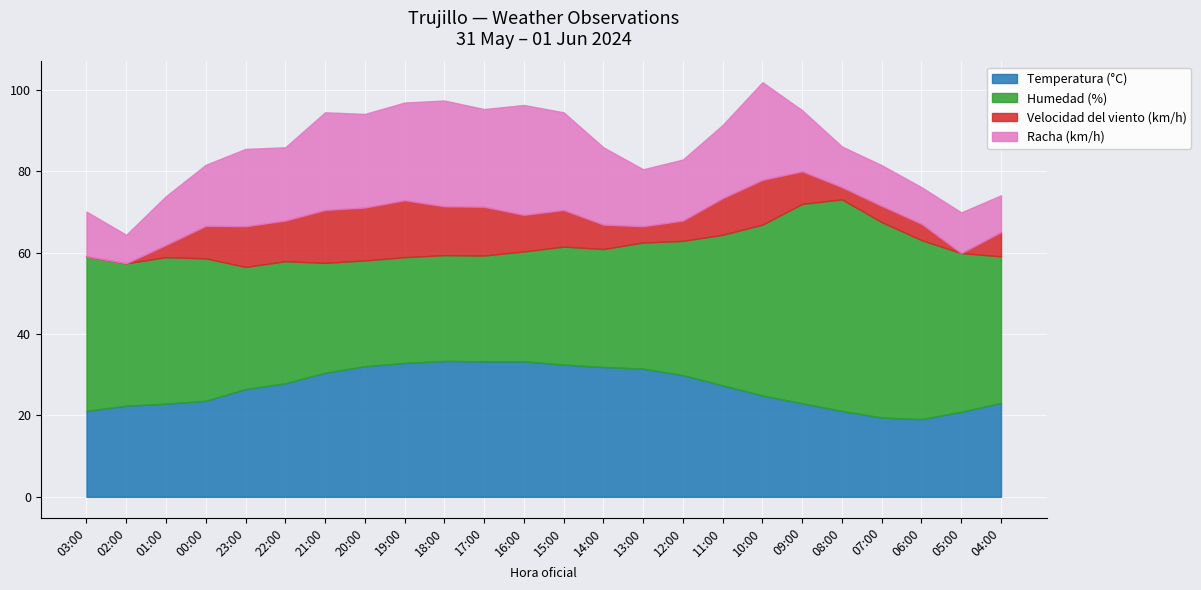

How many data points in Racha (km/h) are above 18?

10